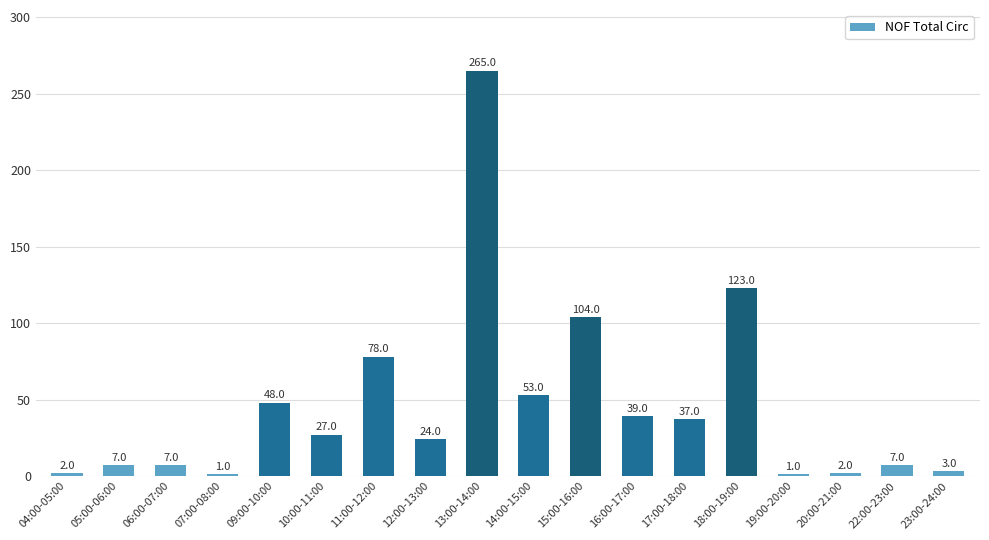

Is it true that the value at 16:00-17:00 is 9?

False